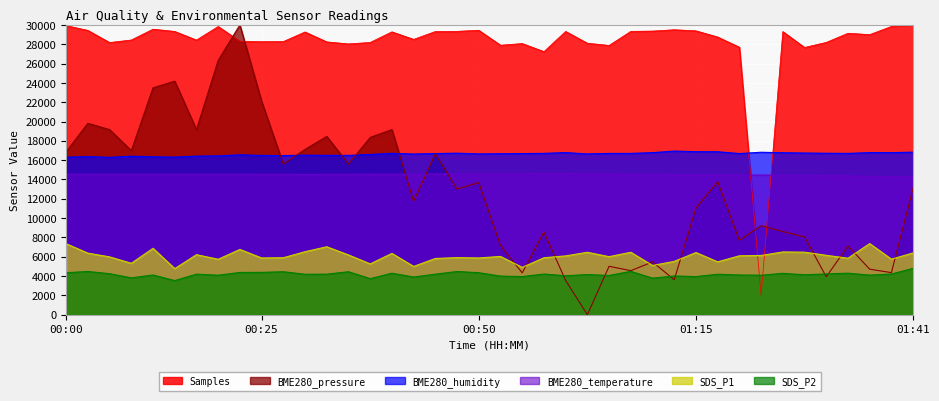

Reading left to right, list all the values displayed in this chart.

SDS_P1: 7350.0	6375.0	5990.0	5325.0	6875.0	4775.0	6215.0	5740.0	6760.0	5875.0	5900.0	6525.0	7035.0	6190.0	5260.0	6350.0	5000.0	5825.0	5910.0	5875.0	6035.0	4900.0	5900.0	6090.0	6465.0	6010.0	6465.0	5100.0	5525.0	6440.0	5475.0	6100.0	6135.0	6500.0	6475.0	6150.0	5850.0	7365.0	5750.0	6400.0
SDS_P2: 4350.0	4475.0	4250.0	3815.0	4115.0	3535.0	4200.0	4090.0	4375.0	4385.0	4450.0	4190.0	4200.0	4450.0	3735.0	4300.0	3900.0	4200.0	4475.0	4350.0	4000.0	3950.0	4215.0	4035.0	4160.0	4065.0	4490.0	3785.0	4010.0	3950.0	4190.0	4115.0	4090.0	4285.0	4135.0	4225.0	4300.0	4100.0	4215.0	4800.0
BME280_temperature: 14553.0	14546.0	14546.0	14546.0	14546.0	14546.0	14546.0	14546.0	14546.0	14539.0	14539.0	14532.0	14539.0	14539.0	14553.0	14546.0	14560.0	14574.0	14581.0	14581.0	14581.0	14581.0	14595.0	14588.0	14581.0	14581.0	14560.0	14539.0	14511.0	14490.0	14504.0	14462.0	14455.0	14441.0	14427.0	14406.0	14378.0	14329.0	14294.0	14280.0
BME280_humidity: 16311.0	16365.0	16293.0	16413.0	16350.0	16317.0	16416.0	16446.0	16554.0	16491.0	16473.0	16521.0	16497.0	16494.0	16590.0	16707.0	16635.0	16686.0	16725.0	16647.0	16668.0	16680.0	16704.0	16785.0	16647.0	16698.0	16701.0	16779.0	16941.0	16878.0	16872.0	16683.0	16821.0	16770.0	16740.0	16716.0	16701.0	16782.0	16776.0	16830.0
BME280_pressure_scaled: 16862.9	19819.1	19163.1	16984.3	23488.1	24176.6	19163.1	26322.9	30000.0	22103.1	15591.3	17113.9	18458.4	15591.3	18353.1	19163.1	11744.1	16660.4	13015.7	13671.7	7167.9	4333.2	8561.0	3547.5	0.0	5013.5	4559.9	5467.1	3620.4	11039.4	13768.9	7694.4	9217.1	8609.6	8050.8	3928.2	7119.3	4713.8	4357.5	13112.9
Samples_scaled: 29930.8	29432.8	28179.3	28442.8	29560.5	29328.6	28434.5	29840.7	28311.0	28263.5	28281.0	29273.5	28244.3	28035.0	28188.4	29284.4	28507.0	29318.6	29337.8	29447.9	27901.5	28074.2	27237.6	29328.6	28105.9	27880.7	29336.1	29363.6	29504.6	29389.5	28749.8	27693.8	2000.0	29313.6	27669.7	28192.6	29138.4	28998.3	29846.5	30000.0